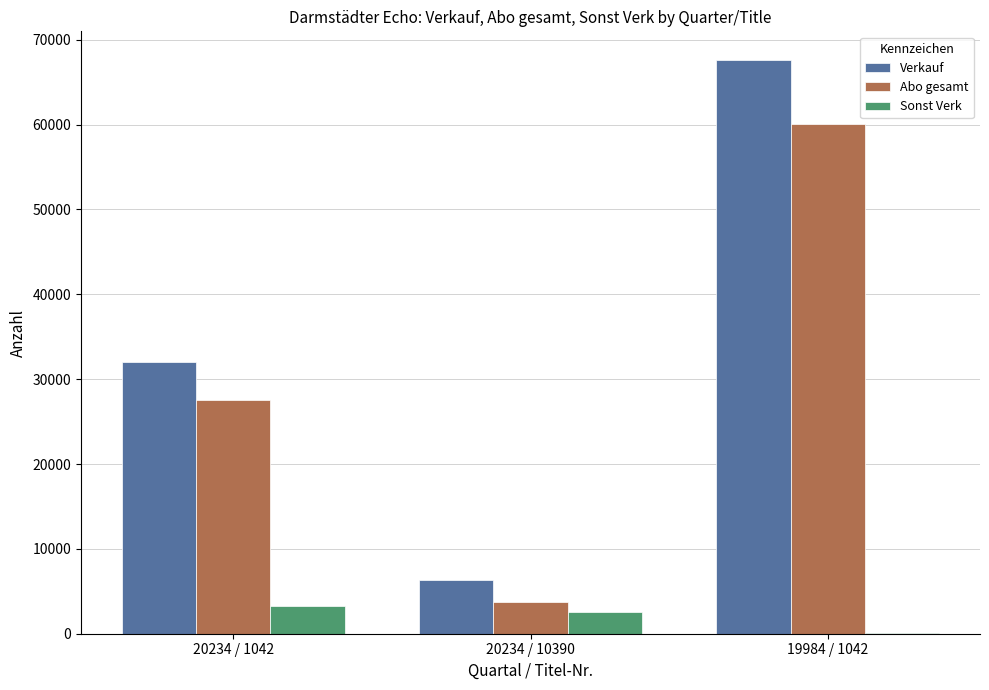

Is the value of Verkauf at 20234 / 1042 greater than the value of Sonst Verk at 19984 / 1042?

Yes